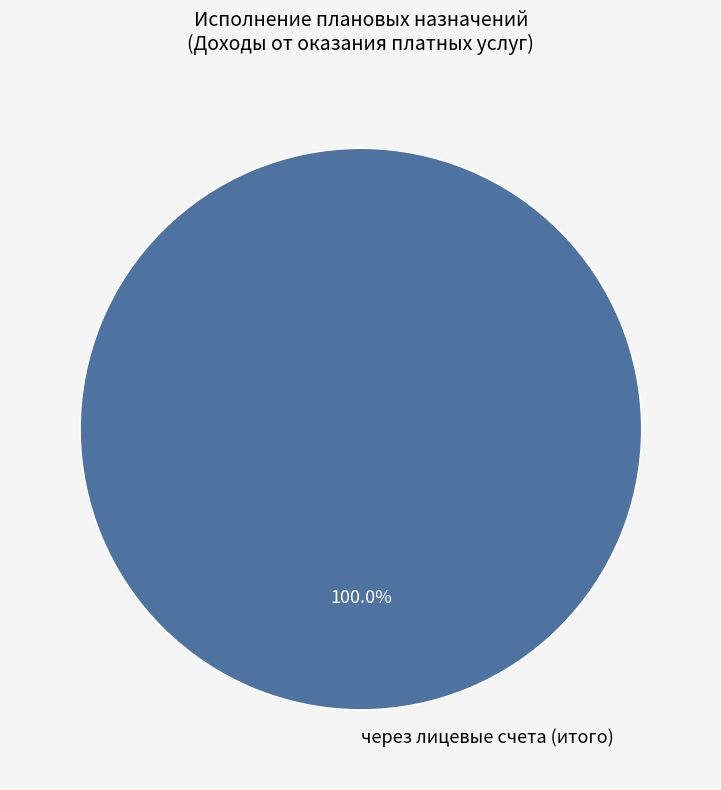

Rank the categories by value from highest to lowest.

через лицевые счета (итого)